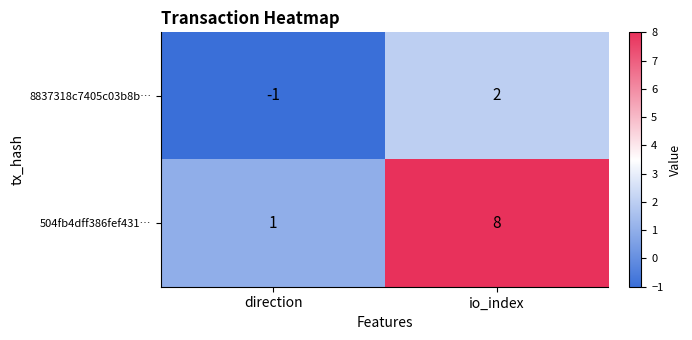

What value does the 504fb4dff386fef431… series have at io_index?

8